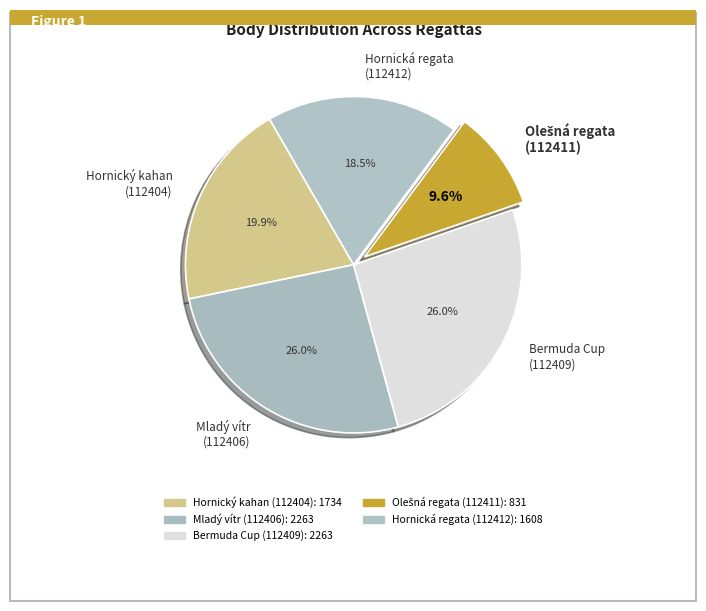

Is there any slice that represents more than half of the pie?

No